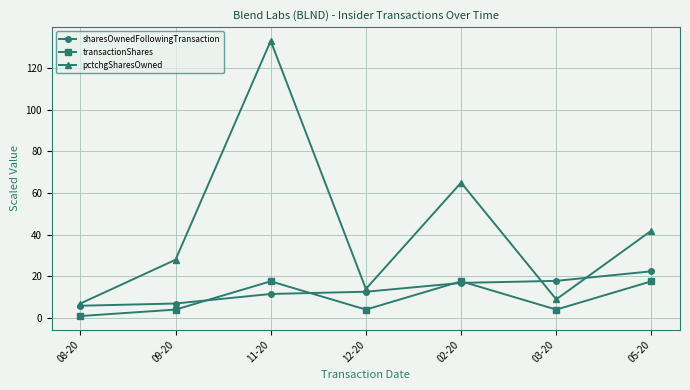

True or false: transactionShares and pctchgSharesOwned cross at least once.

False